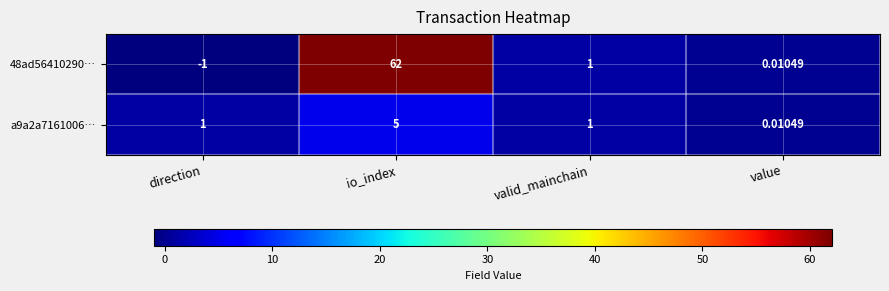

Is the value of 48ad56410290… at direction greater than the value of a9a2a7161006… at direction?

No